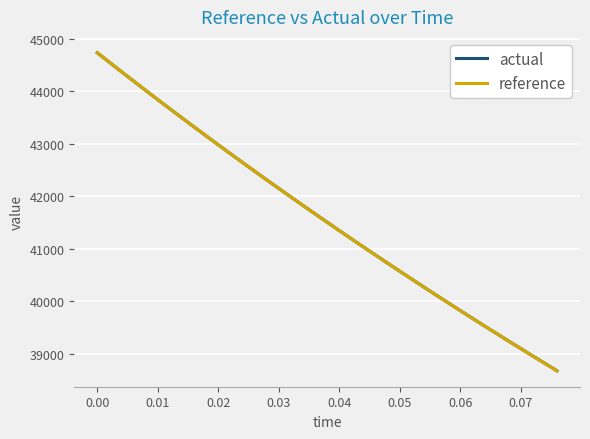

Count the number of data series in this chart.

2